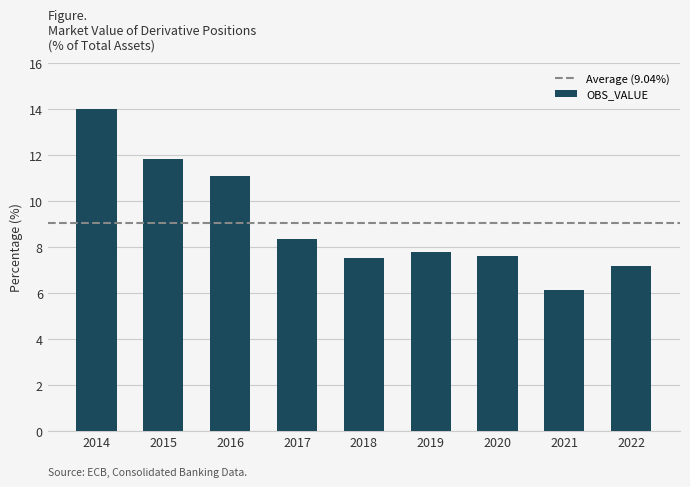

Approximately how many times larger is the value at 2016 compared to 2020?

1.5